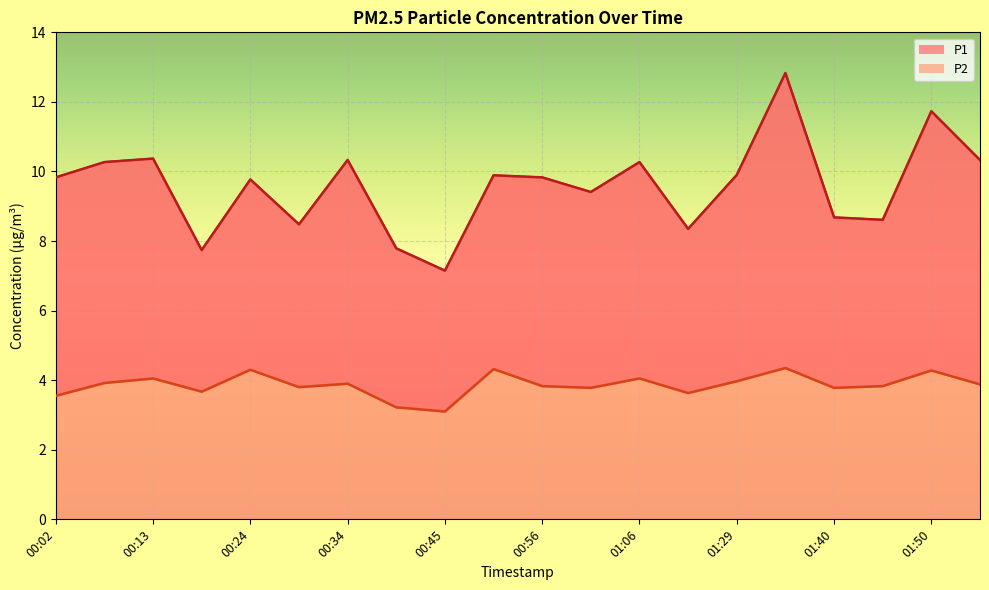

Reading right to left, extract all data points from this chart.

P1: 01:56=10.3	01:50=11.7	01:45=8.6	01:40=8.7	01:34=12.8	01:29=9.9	01:23=8.3	01:06=10.3	01:01=9.4	00:56=9.8	00:50=9.9	00:45=7.2	00:40=7.8	00:34=10.3	00:29=8.5	00:24=9.8	00:18=7.7	00:13=10.4	00:07=10.3	00:02=9.8
P2: 01:56=3.9	01:50=4.3	01:45=3.8	01:40=3.8	01:34=4.3	01:29=4.0	01:23=3.6	01:06=4.0	01:01=3.8	00:56=3.8	00:50=4.3	00:45=3.1	00:40=3.2	00:34=3.9	00:29=3.8	00:24=4.3	00:18=3.7	00:13=4.0	00:07=3.9	00:02=3.5